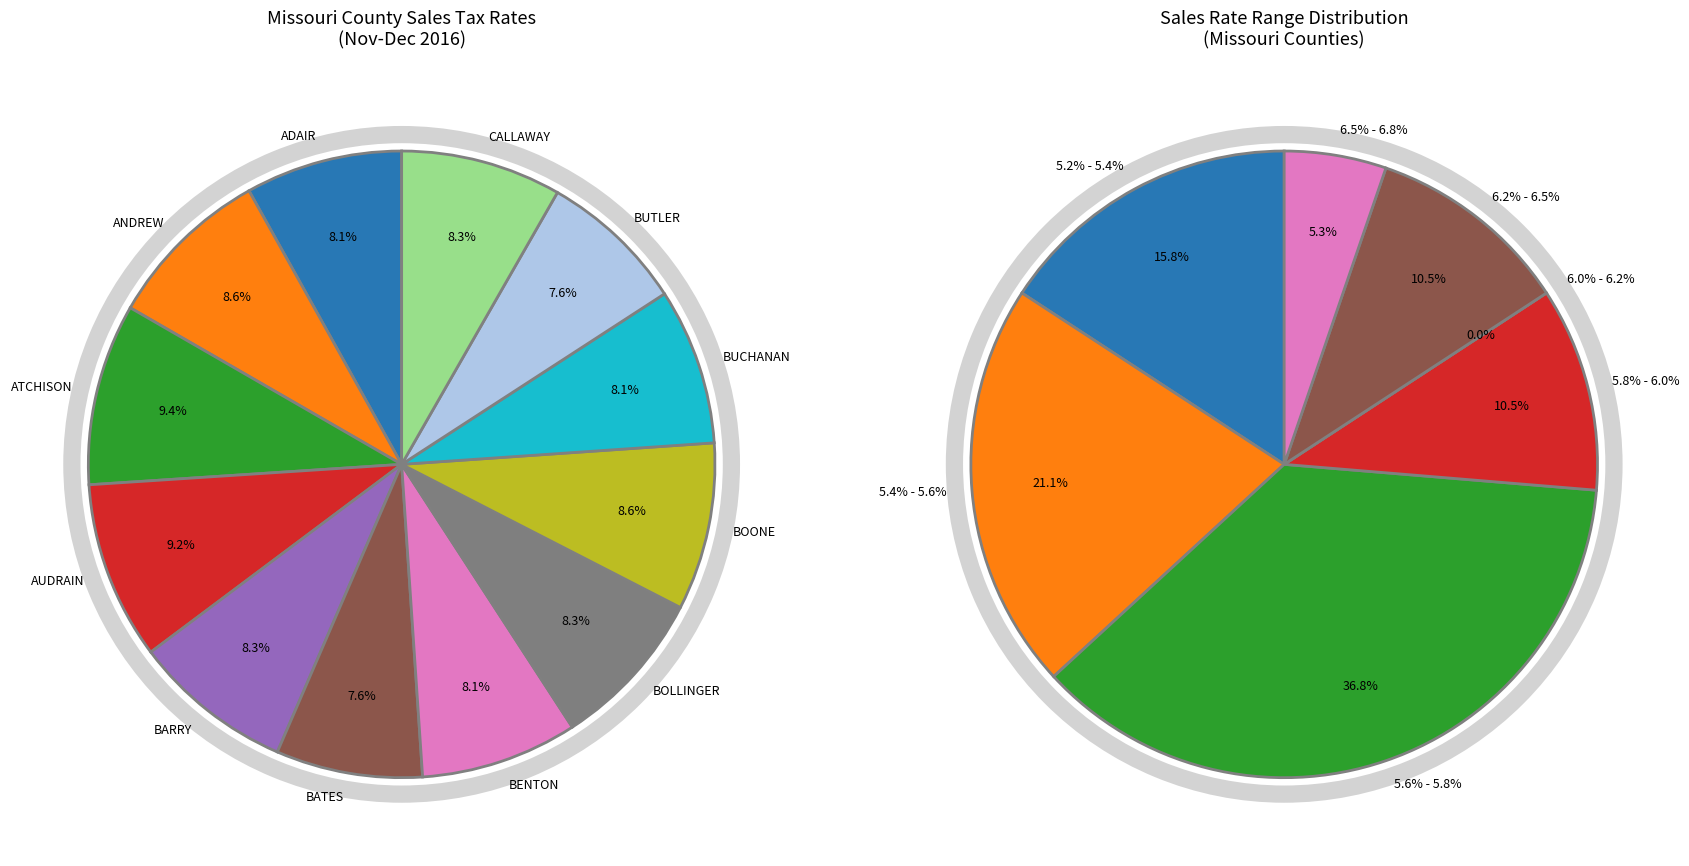

Does any single category account for the majority?

No